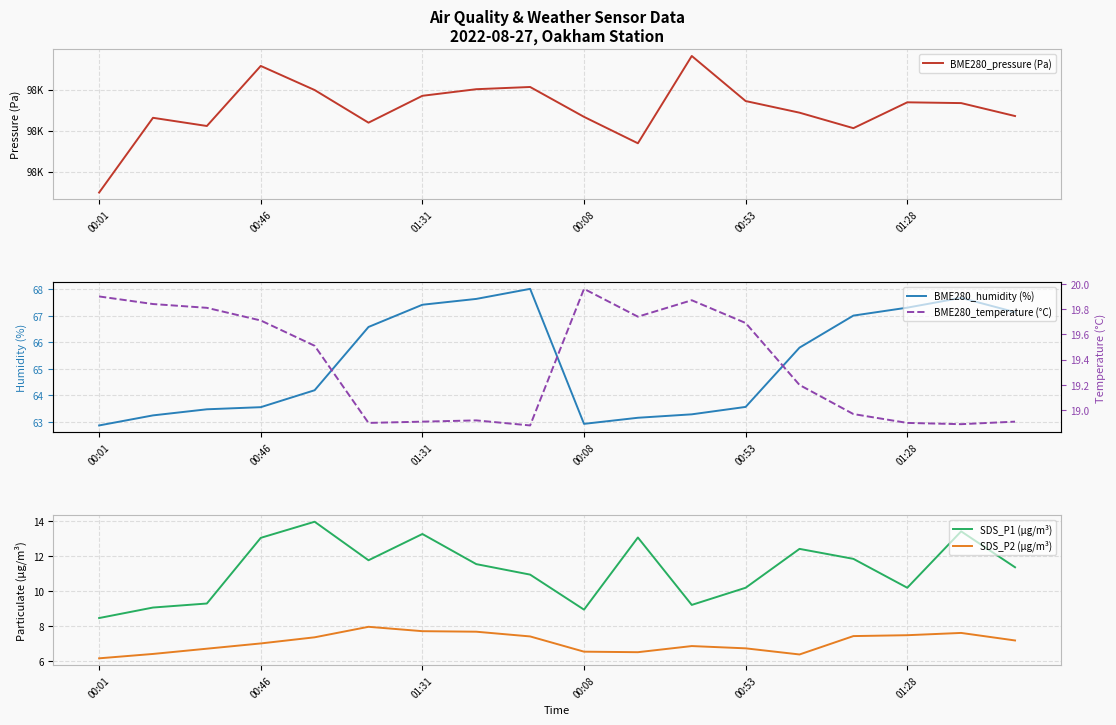

True or false: BME280_humidity (%) has a value of 35.2 at 00:08.

False